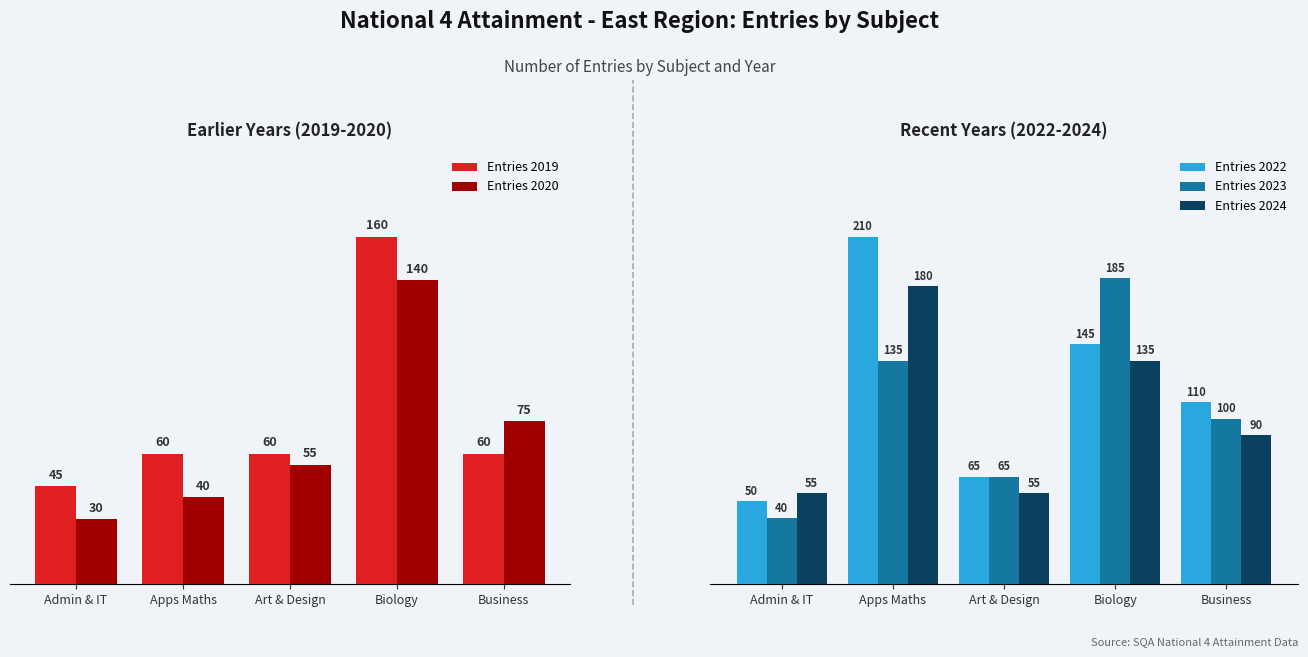

Where does the Entries 2024 series first go above 90?

Apps Maths